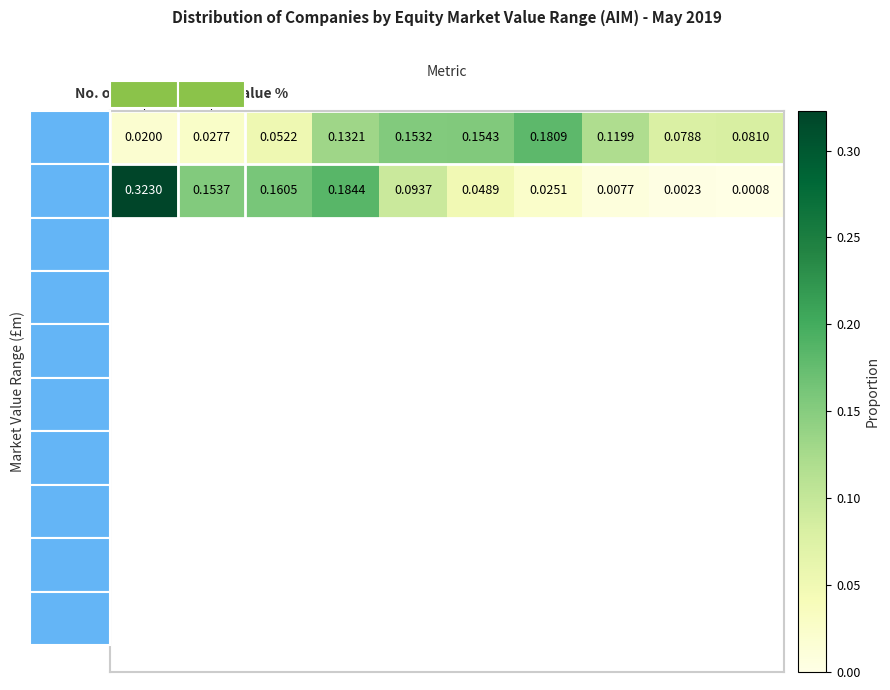

Which label corresponds to the largest value in the chart?

No. of Companies %